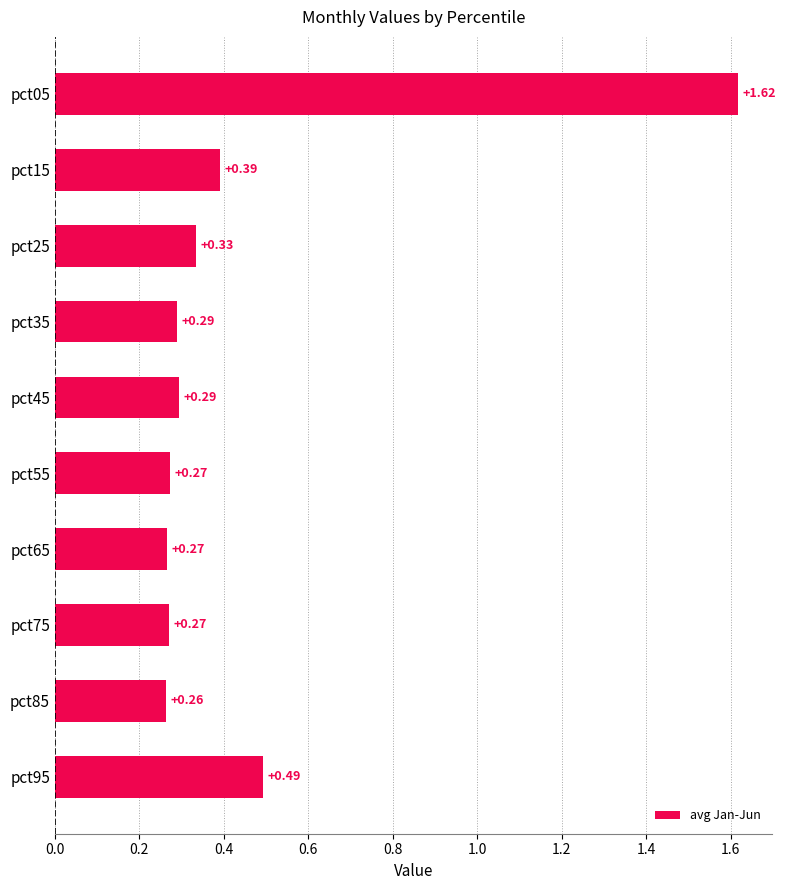

Between pct25 and pct75, which is larger?

pct25